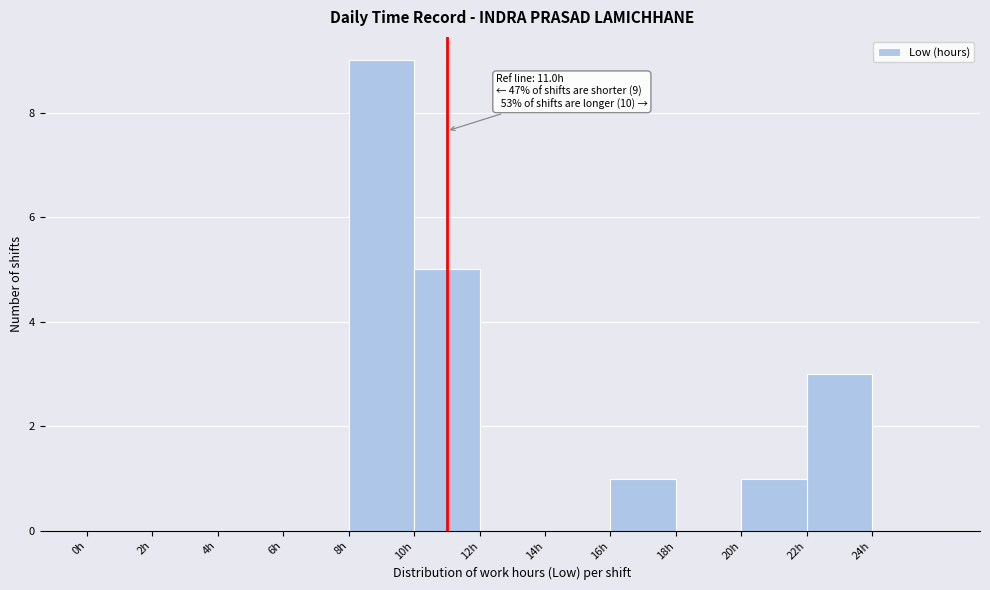

Which range on the x-axis has the tallest bar?

8 to 10